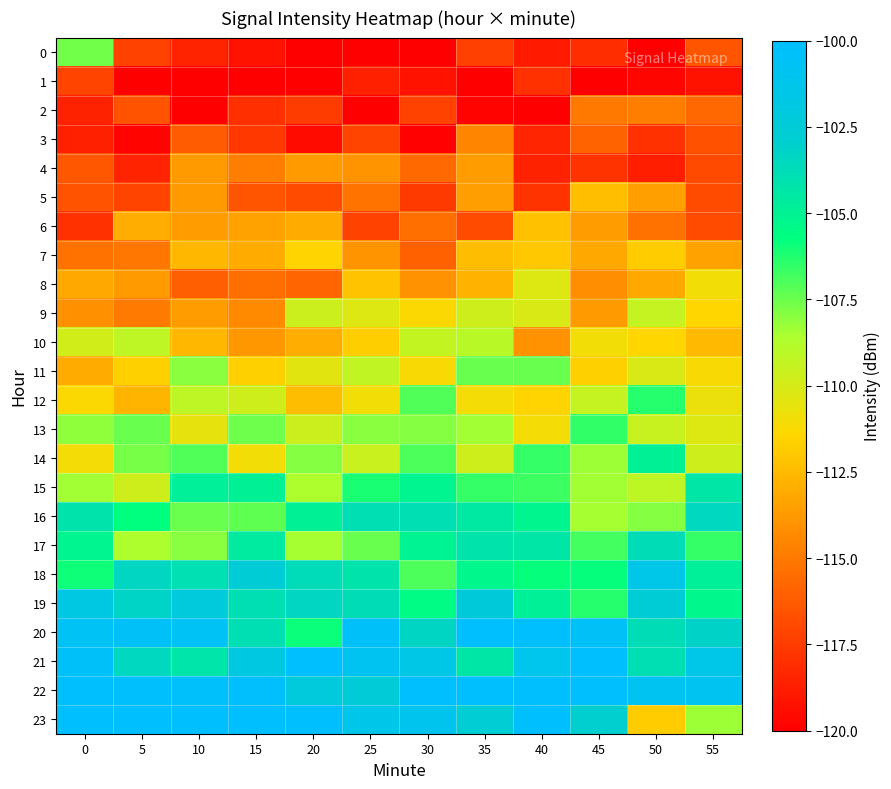

Rank the series at 20 from highest to lowest value.

23, 21, 22, 19, 18, 16, 20, 14, 17, 15, 9, 13, 11, 7, 12, 10, 6, 4, 8, 5, 2, 3, 1, 0